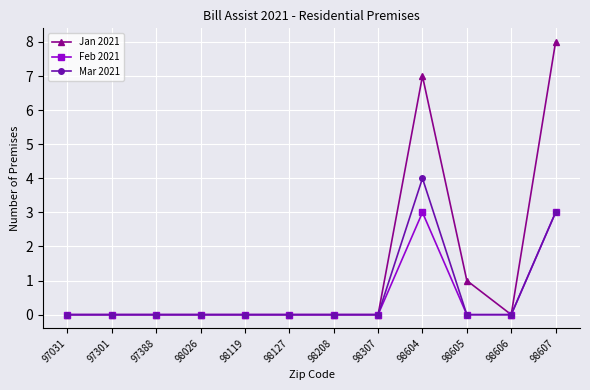

Is this an area chart (filled region under the line)?

No